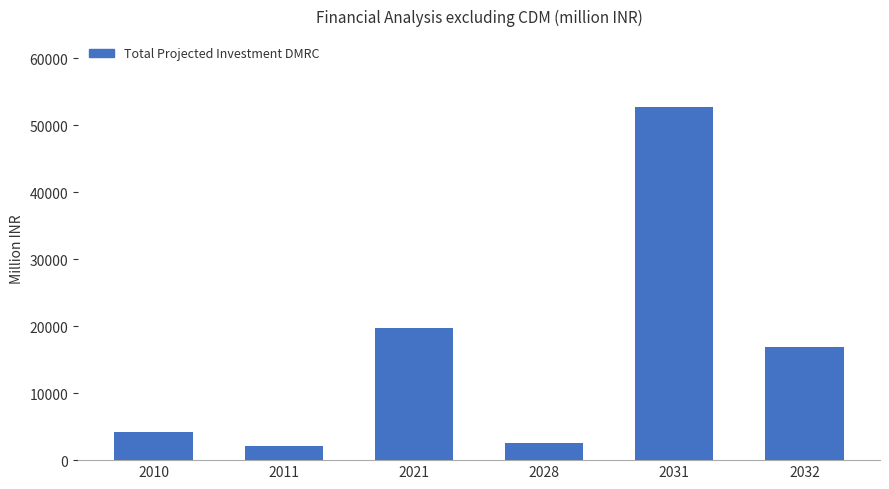

Is it true that the value at 2021 is 19670?

True